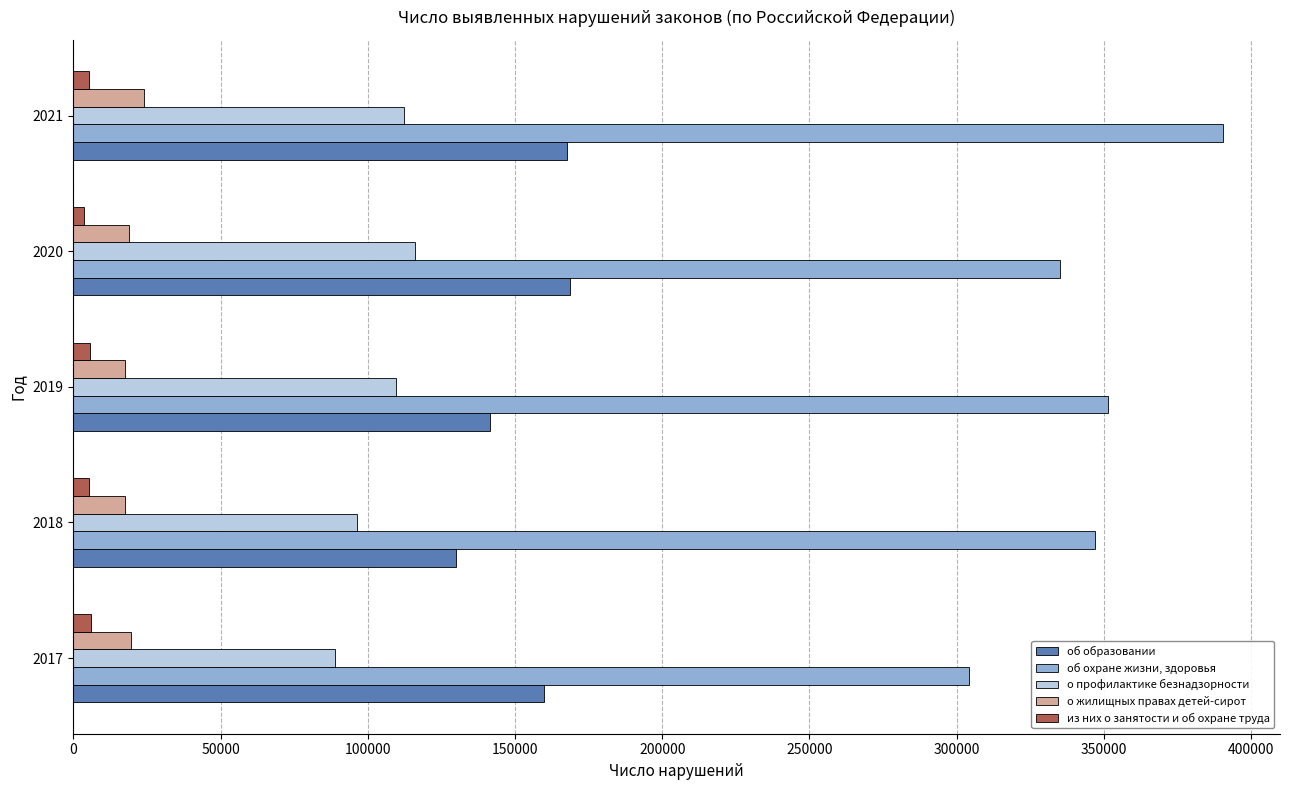

At which label does об образовании reach its minimum?

2018